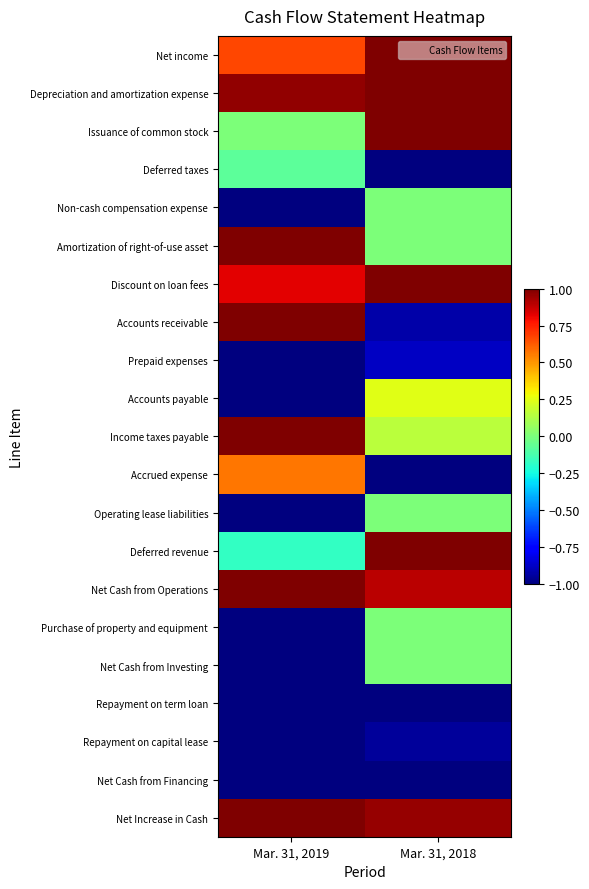

Reading left to right, extract all data points from this chart.

Net income: Mar. 31, 2019=0.7	Mar. 31, 2018=1.0
Depreciation and amortization expense: Mar. 31, 2019=1.0	Mar. 31, 2018=1.0
Issuance of common stock: Mar. 31, 2019=0.0	Mar. 31, 2018=1.0
Deferred taxes: Mar. 31, 2019=-0.1	Mar. 31, 2018=-1.0
Non-cash compensation expense: Mar. 31, 2019=-1.0	Mar. 31, 2018=0.0
Amortization of right-of-use asset: Mar. 31, 2019=1.0	Mar. 31, 2018=0.0
Discount on loan fees: Mar. 31, 2019=0.8	Mar. 31, 2018=1.0
Accounts receivable: Mar. 31, 2019=1.0	Mar. 31, 2018=-0.9
Prepaid expenses: Mar. 31, 2019=-1.0	Mar. 31, 2018=-0.9
Accounts payable: Mar. 31, 2019=-1.0	Mar. 31, 2018=0.2
Income taxes payable: Mar. 31, 2019=1.0	Mar. 31, 2018=0.2
Accrued expense: Mar. 31, 2019=0.6	Mar. 31, 2018=-1.0
Operating lease liabilities: Mar. 31, 2019=-1.0	Mar. 31, 2018=0.0
Deferred revenue: Mar. 31, 2019=-0.2	Mar. 31, 2018=1.0
Net Cash from Operations: Mar. 31, 2019=1.0	Mar. 31, 2018=0.9
Purchase of property and equipment: Mar. 31, 2019=-1.0	Mar. 31, 2018=0.0
Net Cash from Investing: Mar. 31, 2019=-1.0	Mar. 31, 2018=0.0
Repayment on term loan: Mar. 31, 2019=-1.0	Mar. 31, 2018=-1.0
Repayment on capital lease: Mar. 31, 2019=-1.0	Mar. 31, 2018=-0.9
Net Cash from Financing: Mar. 31, 2019=-1.0	Mar. 31, 2018=-1.0
Net Increase in Cash: Mar. 31, 2019=1.0	Mar. 31, 2018=1.0